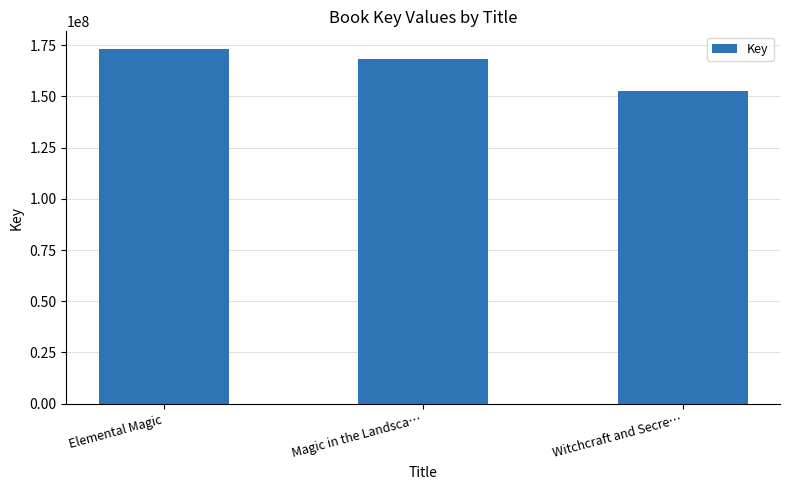

What is the smallest value displayed?

152388024